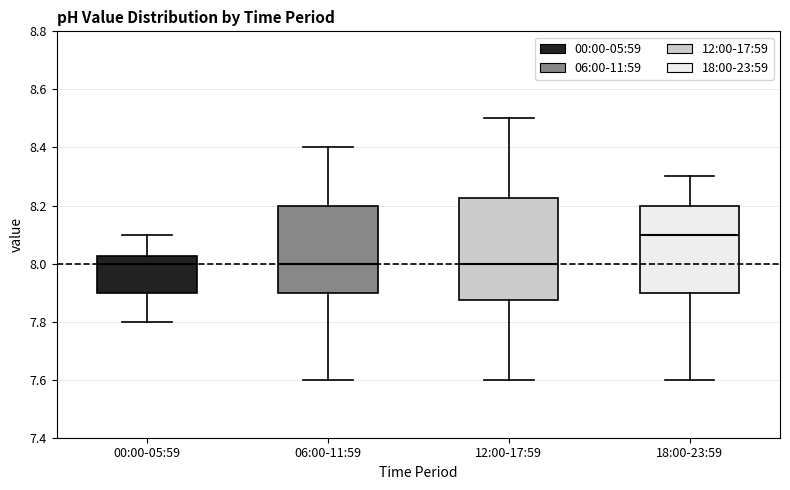

Where is the upper edge of the box for 06:00-11:59 on the y-axis? The values are not printed on the chart, so give them approximately, as read against the axis.

8.20